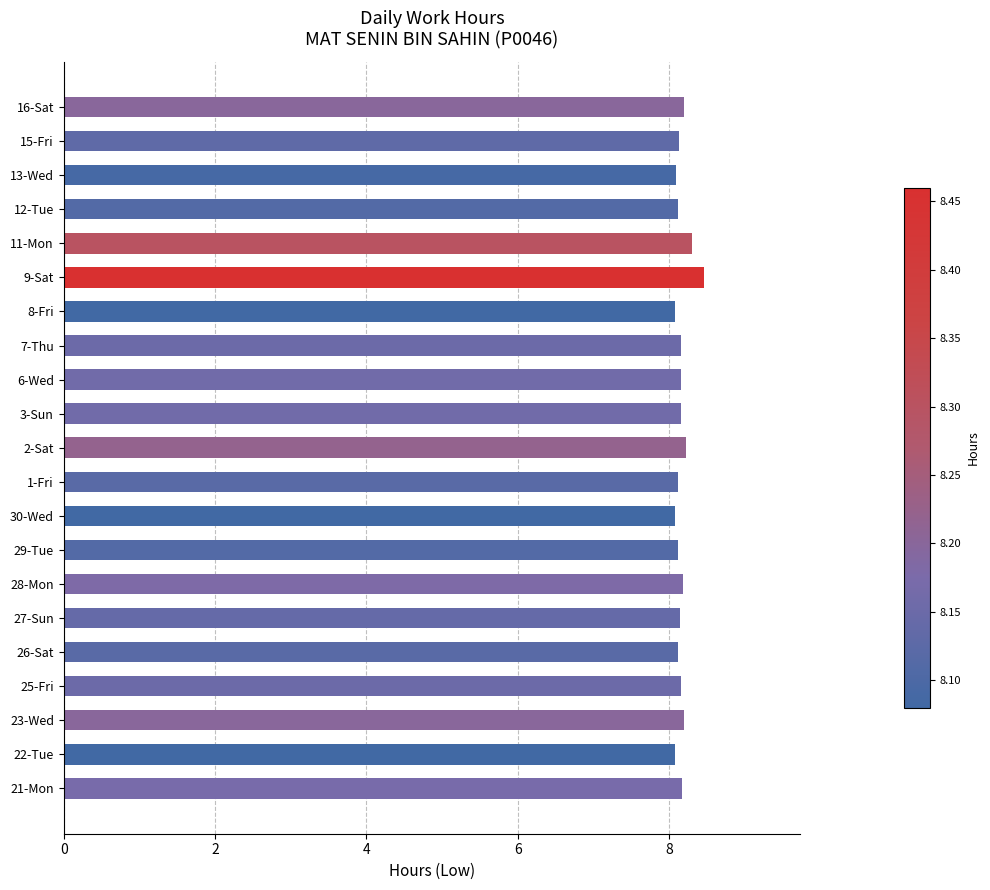

Which label corresponds to the largest value in the chart?

9-Sat